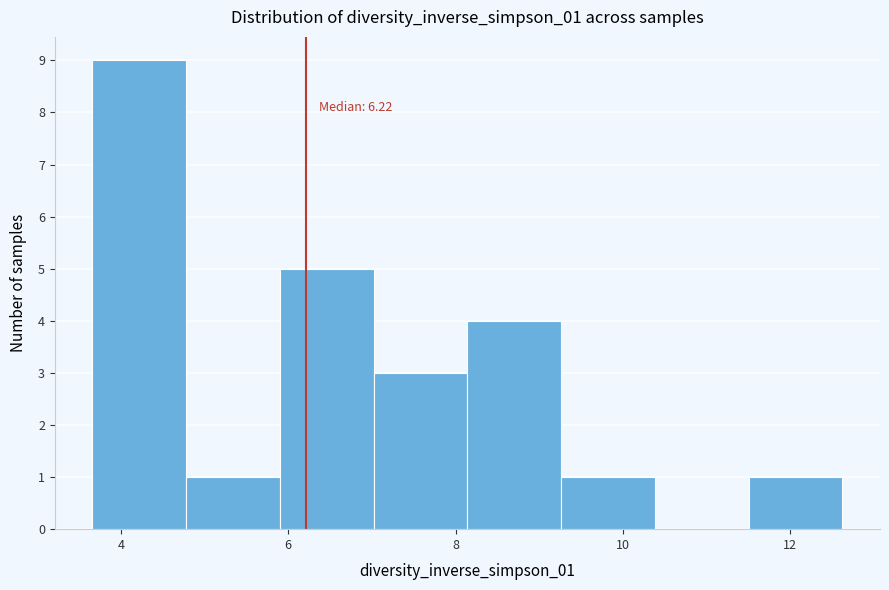

Which range on the x-axis has the tallest bar?

3.6 to 4.8